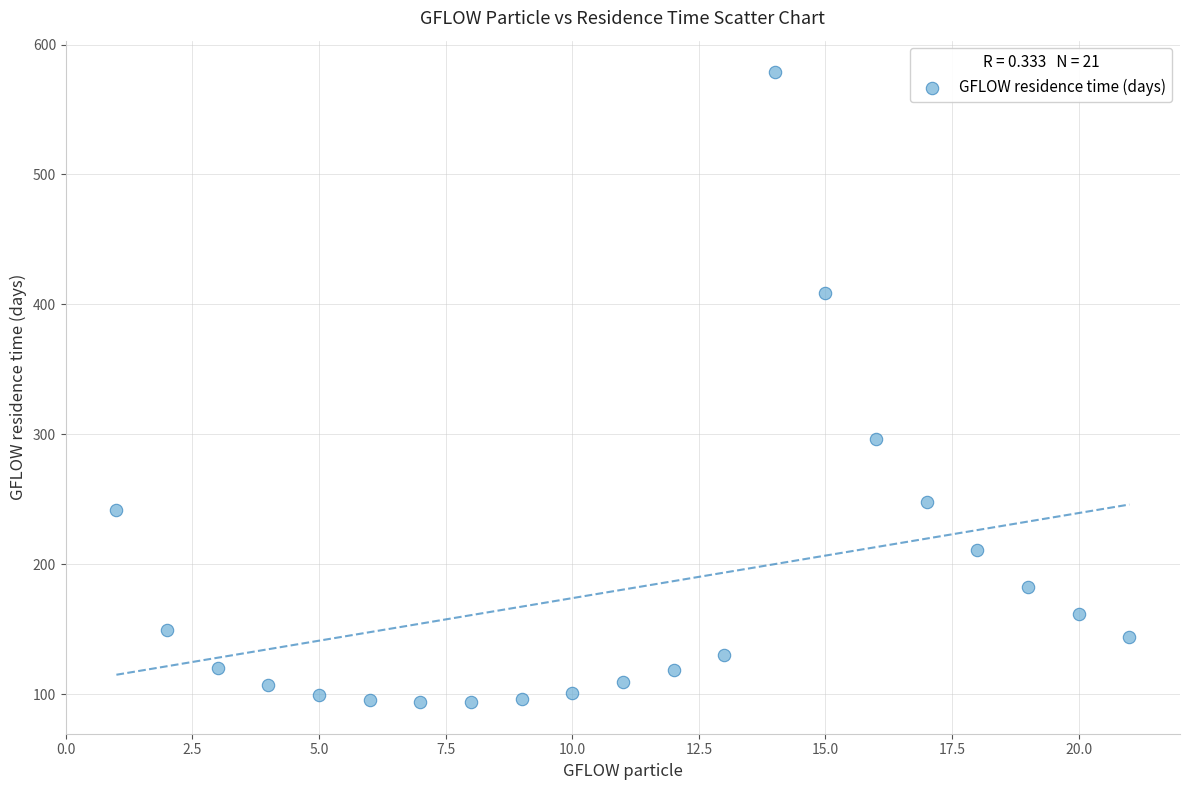

What is the range of X values (max minus min)?

20.0